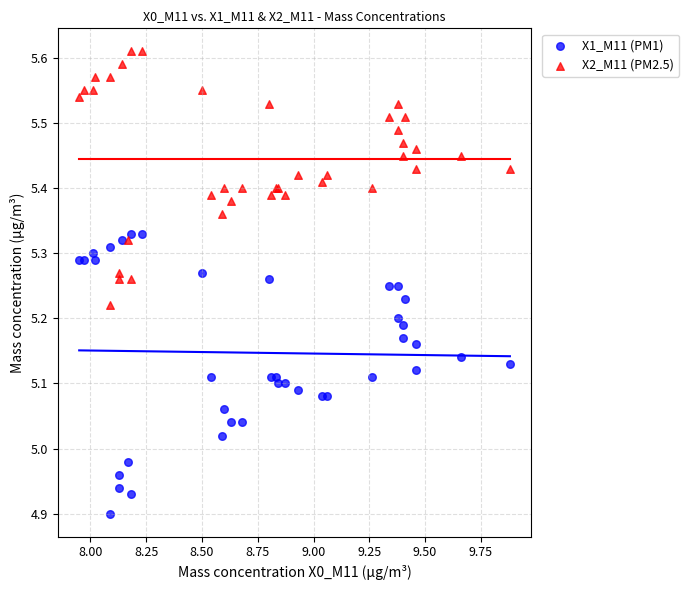

Which series contains the lowest Y value?

X1_M11 (PM1)